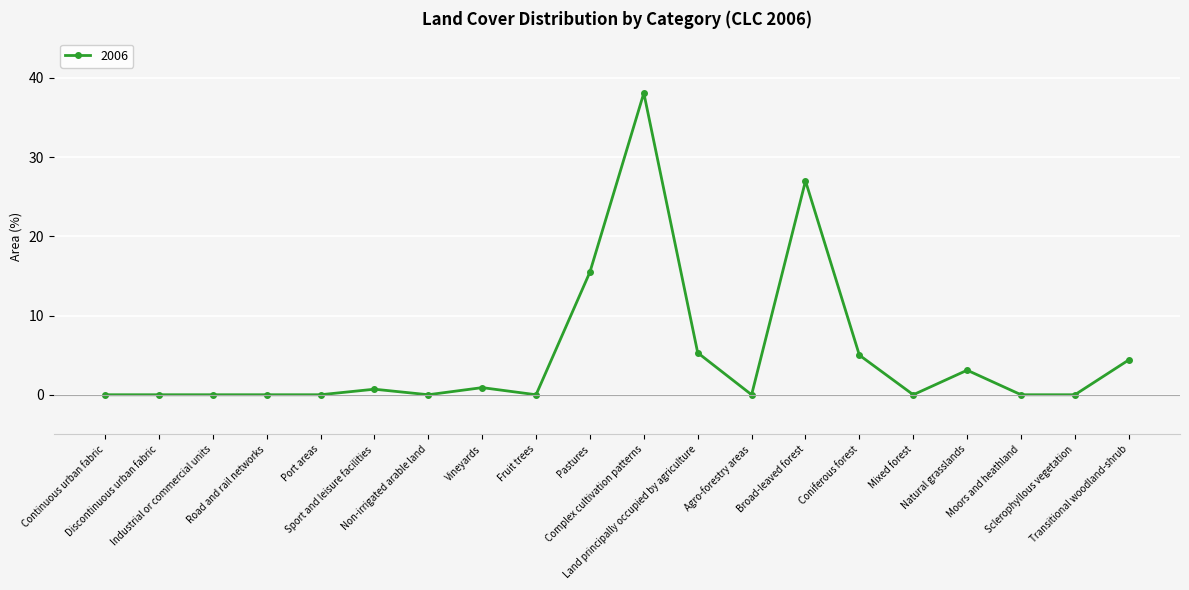

What is the maximum value shown in the chart?

38.1